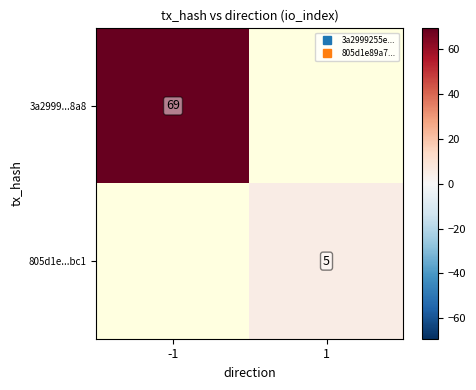

What is the difference between the 3a2999...8a8 values at -1 and 1?

69